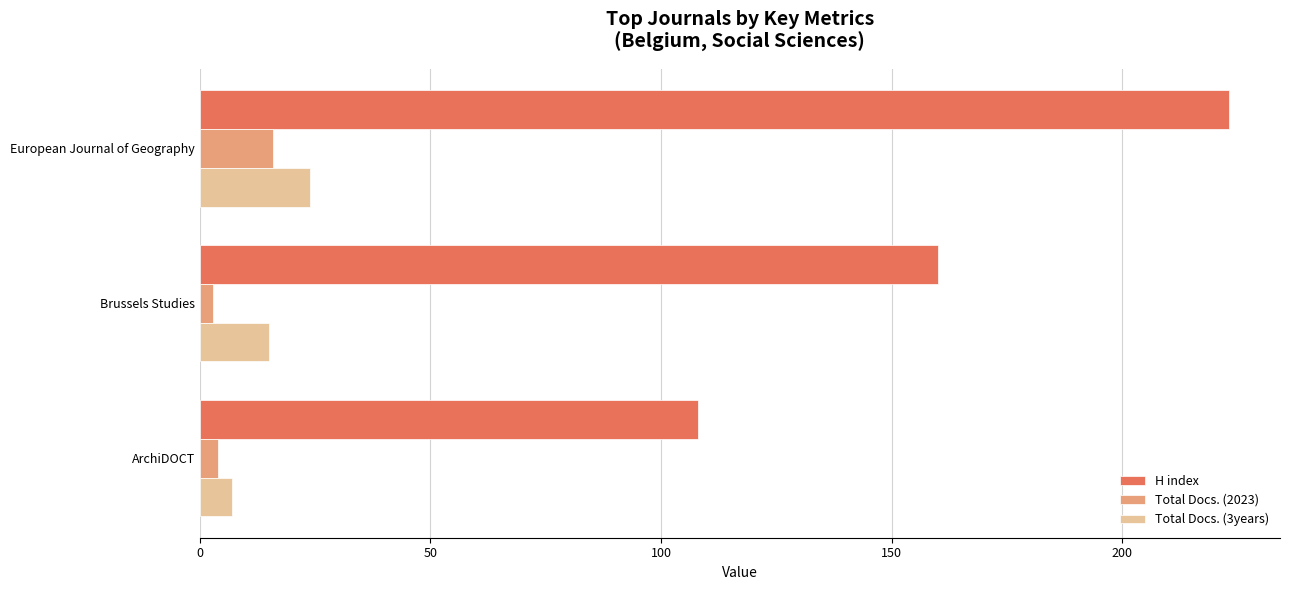

At which category does the chart reach its peak across all series?

European Journal of Geography